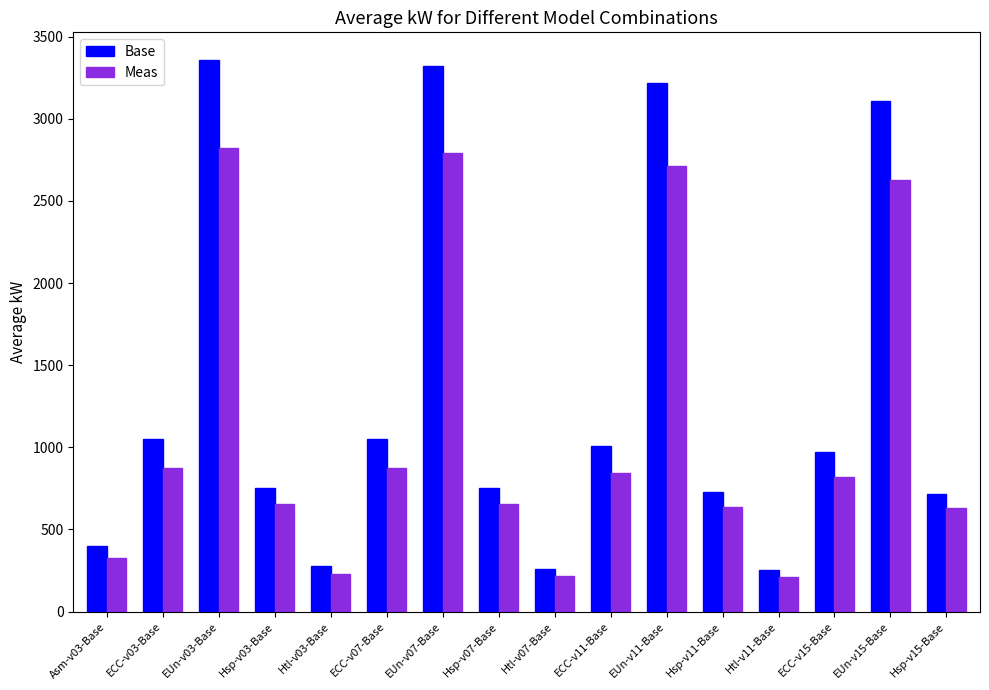

Rank the series by their average value, from highest to lowest.

Base, Meas